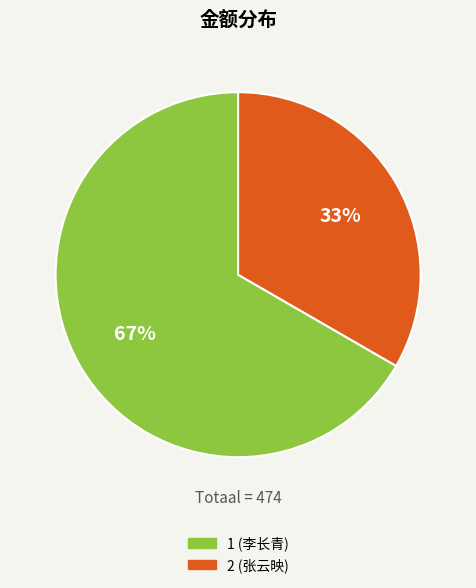

Combined, do 2 (张云映) and 1 (李长青) account for over 50%?

Yes